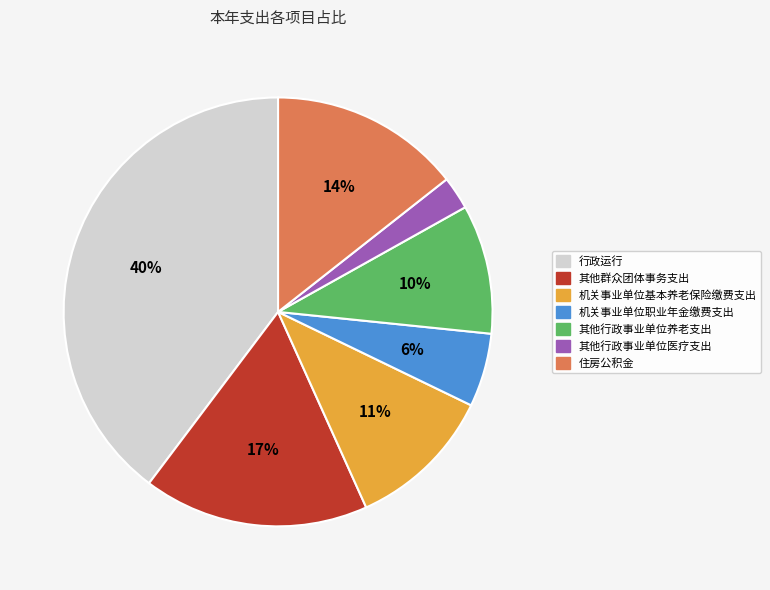

The 机关事业单位基本养老保险缴费支出 slice represents 11% of the pie. True or false?

True